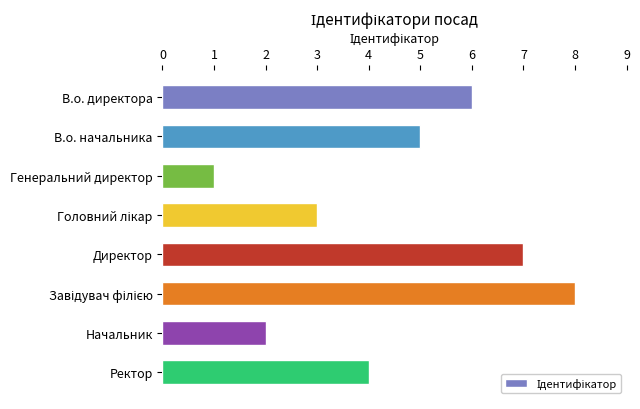

What is the difference between the maximum and minimum values?

7